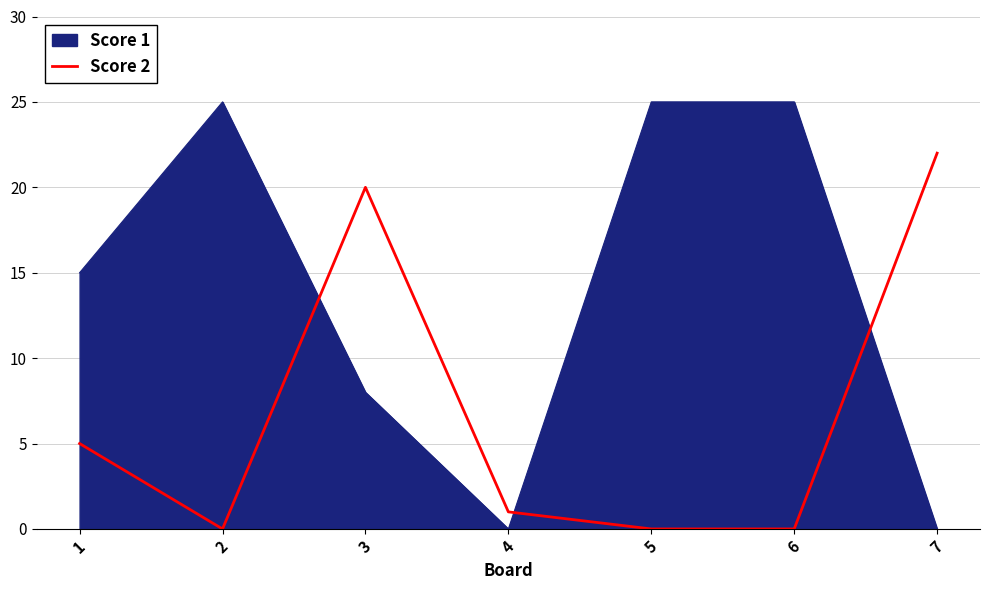

What is the maximum value shown in the chart?

25